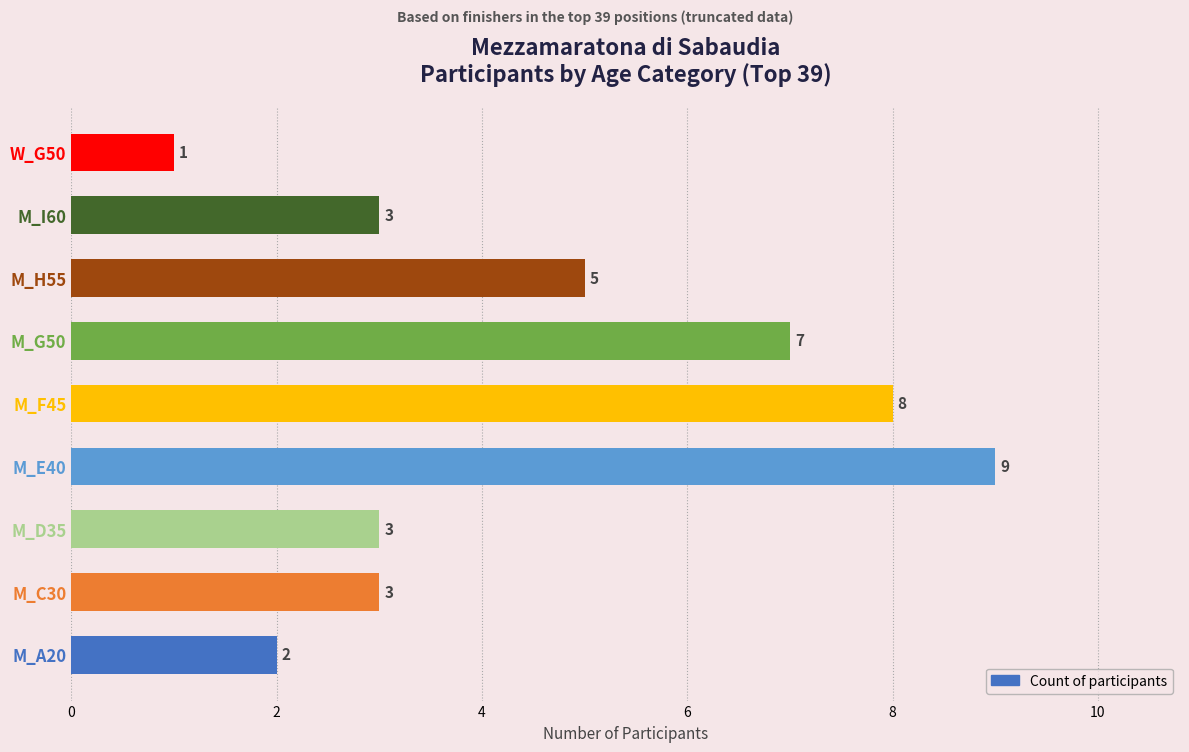

Which has a higher value, M_H55 or M_A20?

M_H55